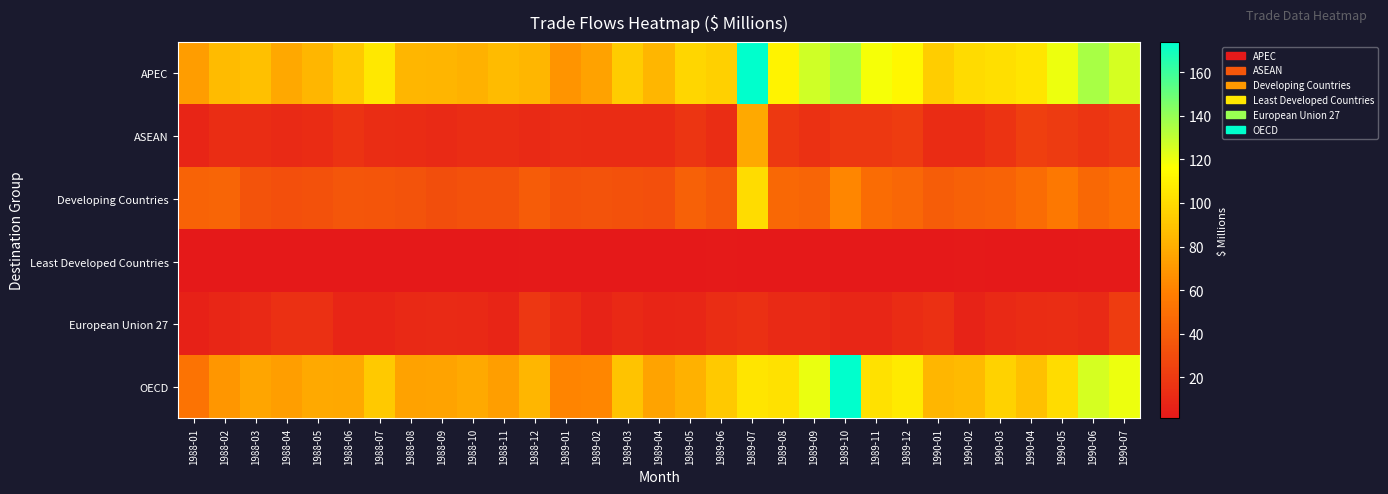

Reading left to right, list all the values displayed in this chart.

APEC: 1988-01=72	1988-02=86	1988-03=88	1988-04=77	1988-05=84	1988-06=92	1988-07=106	1988-08=84	1988-09=83	1988-10=81	1988-11=86	1988-12=84	1989-01=68	1989-02=74	1989-03=93	1989-04=84	1989-05=98	1989-06=95	1989-07=174	1989-08=111	1989-09=127	1989-10=136	1989-11=118	1989-12=113	1990-01=94	1990-02=100	1990-03=102	1990-04=105	1990-05=120	1990-06=136	1990-07=126
ASEAN: 1988-01=8	1988-02=13	1988-03=13	1988-04=11	1988-05=12	1988-06=16	1988-07=13	1988-08=12	1988-09=11	1988-10=13	1988-11=13	1988-12=11	1989-01=13	1989-02=12	1989-03=12	1989-04=12	1989-05=17	1989-06=13	1989-07=78	1989-08=19	1989-09=15	1989-10=19	1989-11=19	1989-12=21	1990-01=12	1990-02=12	1990-03=16	1990-04=23	1990-05=20	1990-06=17	1990-07=20
Developing Countries: 1988-01=43	1988-02=44	1988-03=34	1988-04=32	1988-05=33	1988-06=36	1988-07=35	1988-08=34	1988-09=31	1988-10=33	1988-11=33	1988-12=39	1989-01=33	1989-02=34	1989-03=33	1989-04=32	1989-05=42	1989-06=37	1989-07=101	1989-08=46	1989-09=44	1989-10=62	1989-11=48	1989-12=45	1990-01=40	1990-02=42	1990-03=43	1990-04=48	1990-05=55	1990-06=46	1990-07=50
Least Developed Countries: 1988-01=1	1988-02=1	1988-03=1	1988-04=1	1988-05=1	1988-06=1	1988-07=1	1988-08=1	1988-09=1	1988-10=1	1988-11=1	1988-12=2	1989-01=1	1989-02=1	1989-03=1	1989-04=1	1989-05=1	1989-06=2	1989-07=1	1989-08=1	1989-09=1	1989-10=1	1989-11=1	1989-12=1	1990-01=1	1990-02=2	1990-03=1	1990-04=1	1990-05=1	1990-06=2	1990-07=2
European Union 27: 1988-01=6	1988-02=9	1988-03=10	1988-04=14	1988-05=14	1988-06=8	1988-07=8	1988-08=10	1988-09=11	1988-10=10	1988-11=8	1988-12=18	1989-01=12	1989-02=7	1989-03=10	1989-04=8	1989-05=9	1989-06=13	1989-07=14	1989-08=11	1989-09=11	1989-10=9	1989-11=9	1989-12=12	1990-01=14	1990-02=7	1990-03=10	1990-04=12	1990-05=13	1990-06=11	1990-07=21
OECD: 1988-01=52	1988-02=69	1988-03=76	1988-04=73	1988-05=78	1988-06=77	1988-07=92	1988-08=74	1988-09=75	1988-10=78	1988-11=73	1988-12=84	1989-01=61	1989-02=62	1989-03=89	1989-04=75	1989-05=81	1989-06=92	1989-07=105	1989-08=103	1989-09=121	1989-10=174	1989-11=103	1989-12=107	1990-01=84	1990-02=85	1990-03=96	1990-04=88	1990-05=101	1990-06=126	1990-07=120